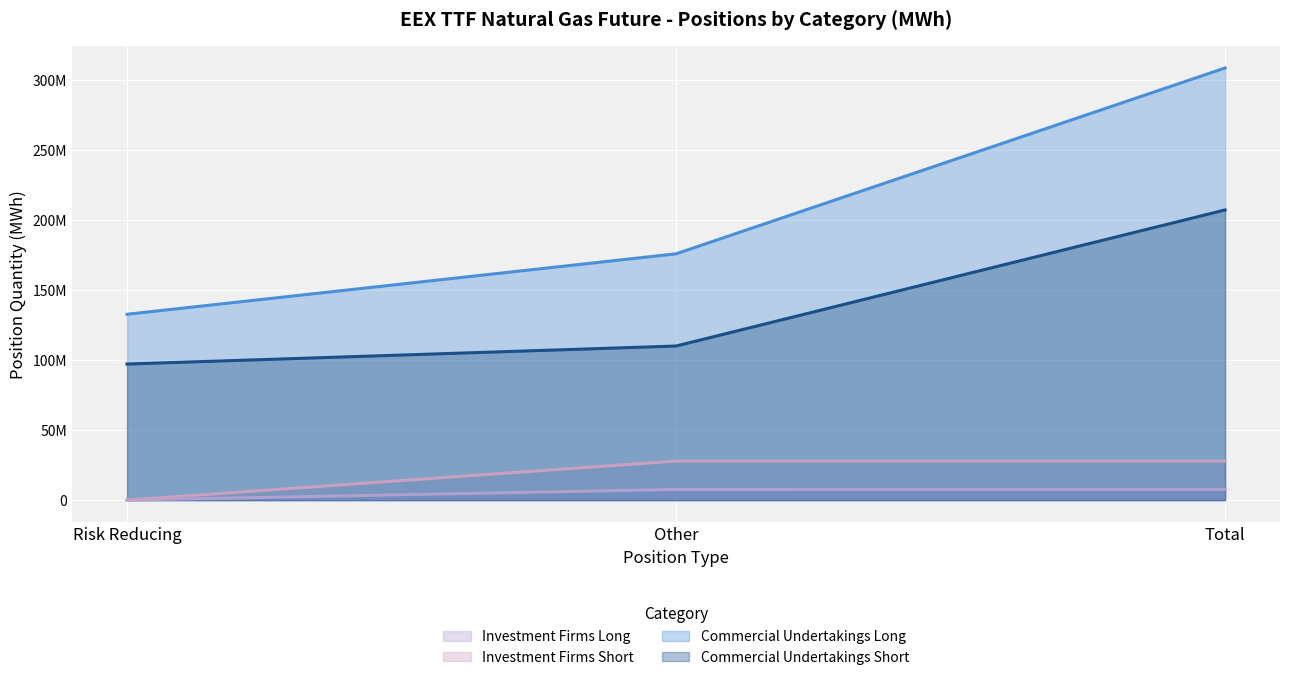

Rank the series by their maximum value, from highest to lowest.

Commercial Undertakings Long, Commercial Undertakings Short, Investment Firms Short, Investment Firms Long